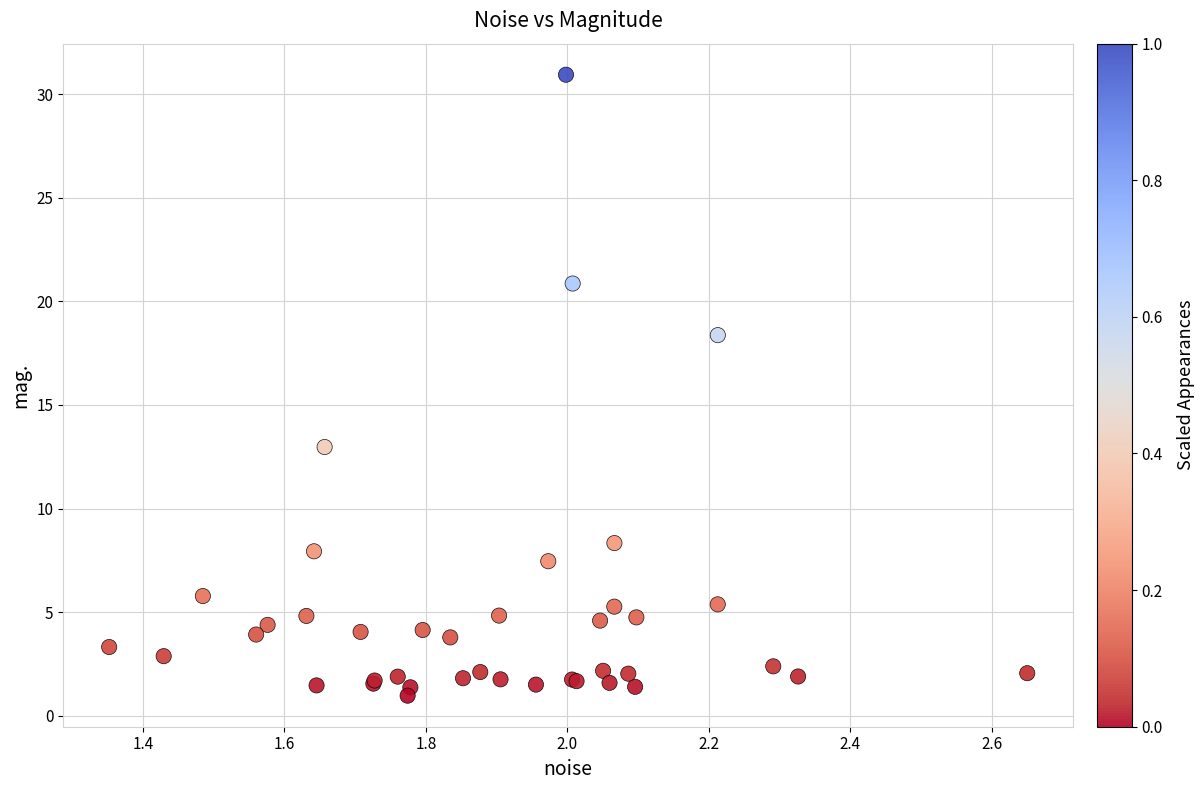

What Y value in the scatter plot is closest to 15?

13.0